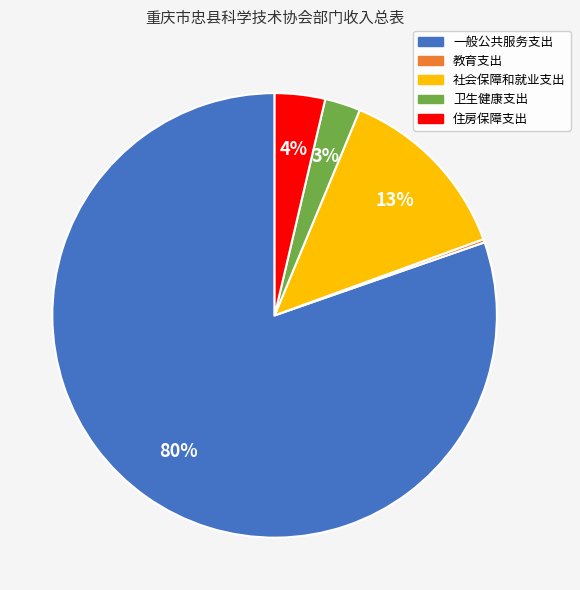

What percentage is the 一般公共服务支出 slice, to the nearest percent?

80%